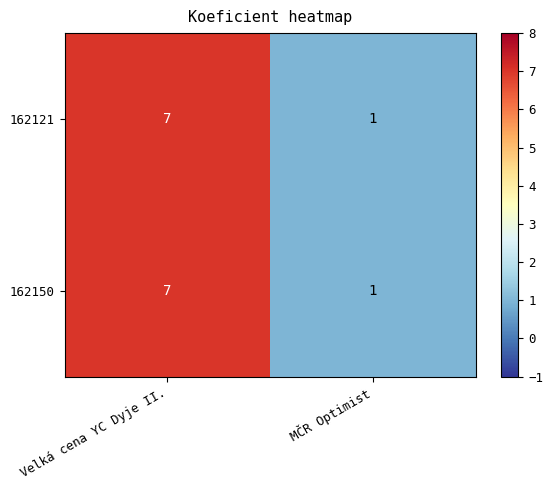

At how many categories does at least one series exceed 3?

1